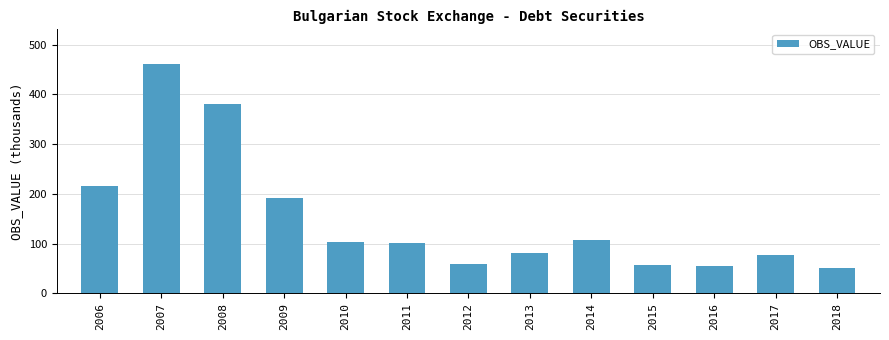

Does the chart contain any negative values?

No